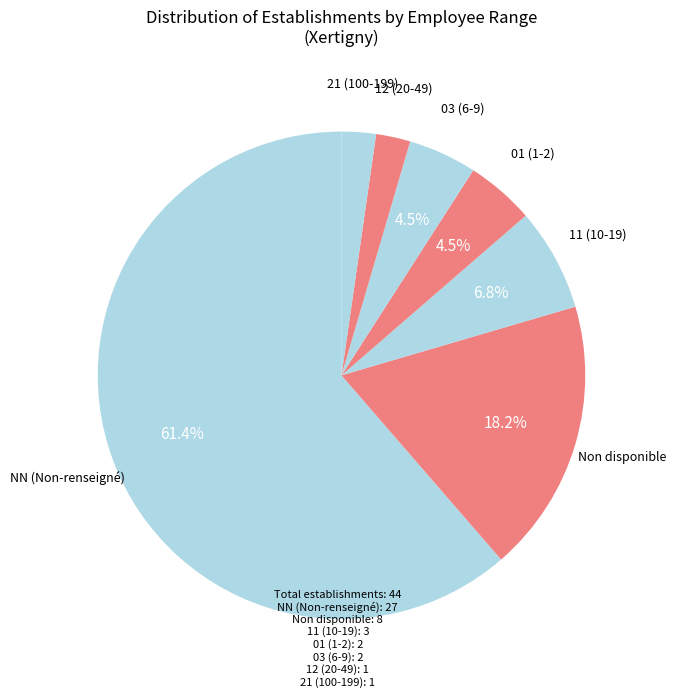

What portion of the pie excludes NN (Non-renseigné)?

38.6%